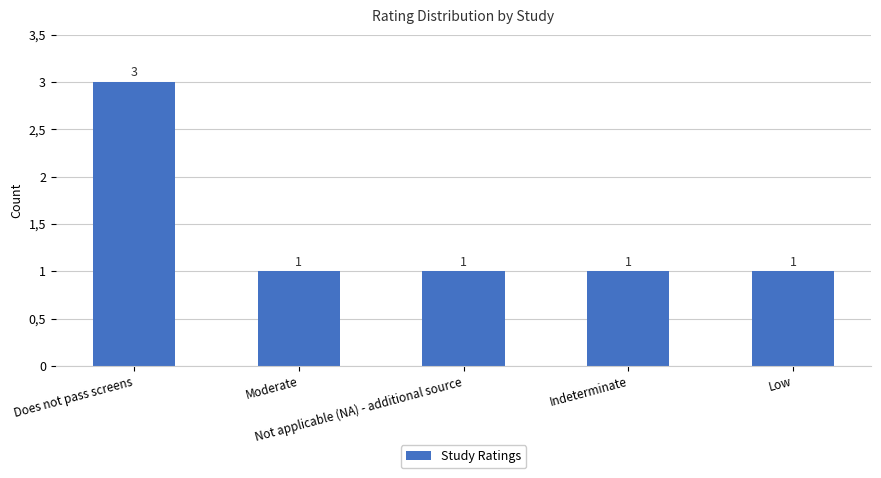

True or false: the data shows 1 at Moderate.

False